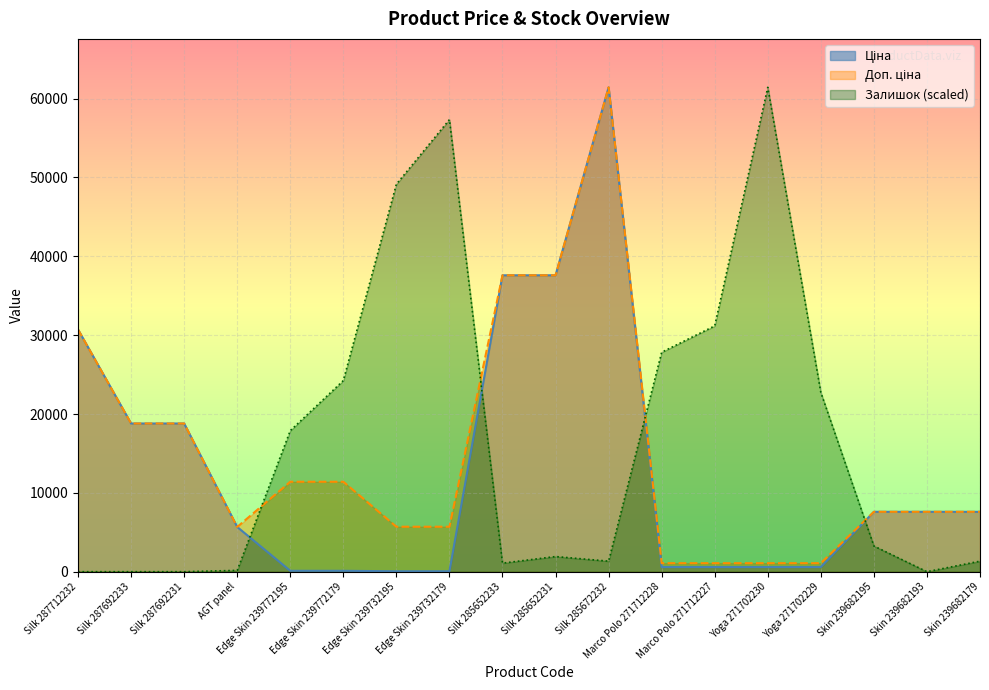

How many series are shown in this chart?

3